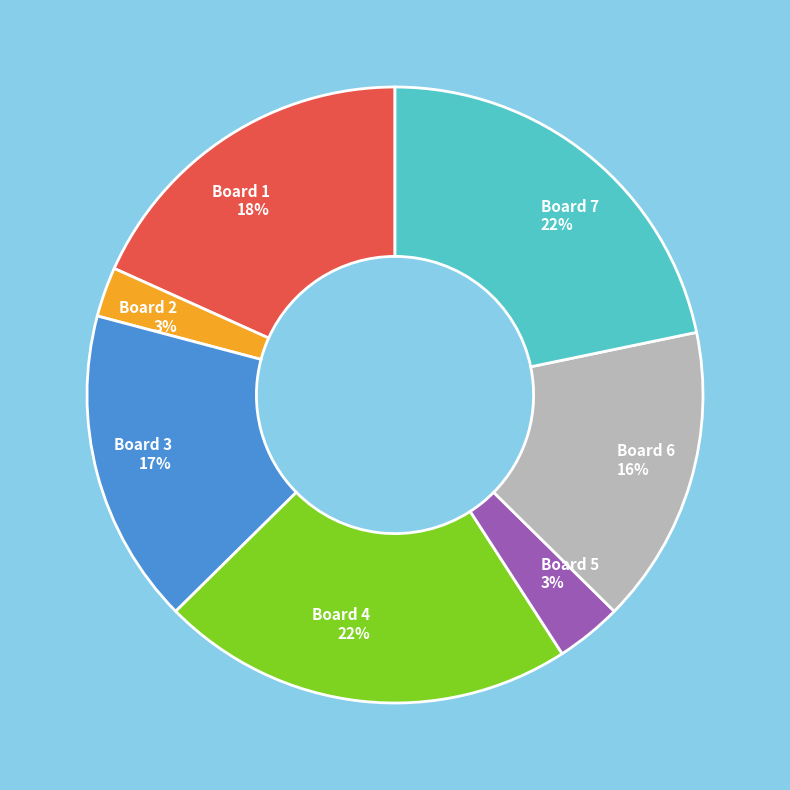

To the nearest percent, what portion does Board 5 represent?

3%